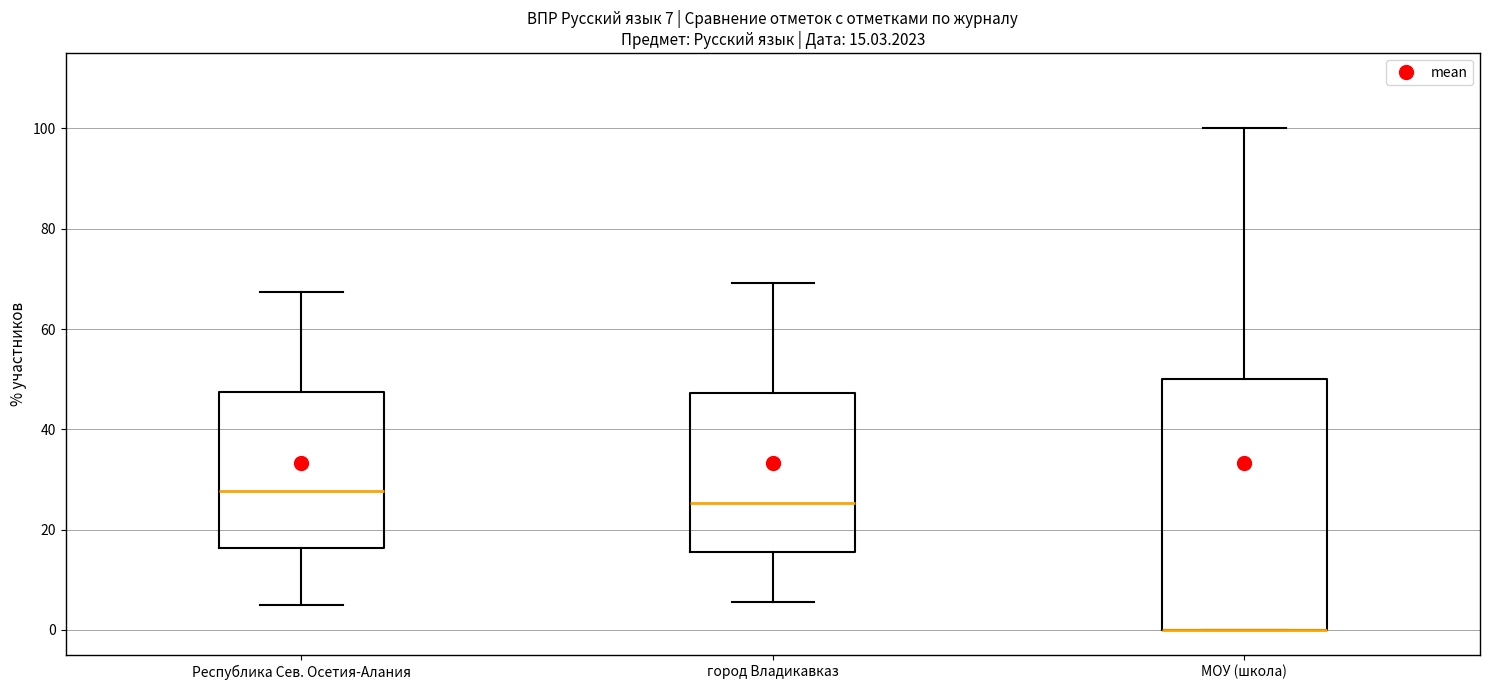

Which box is the tallest, from its lower edge to its upper edge?

МОУ (школа)